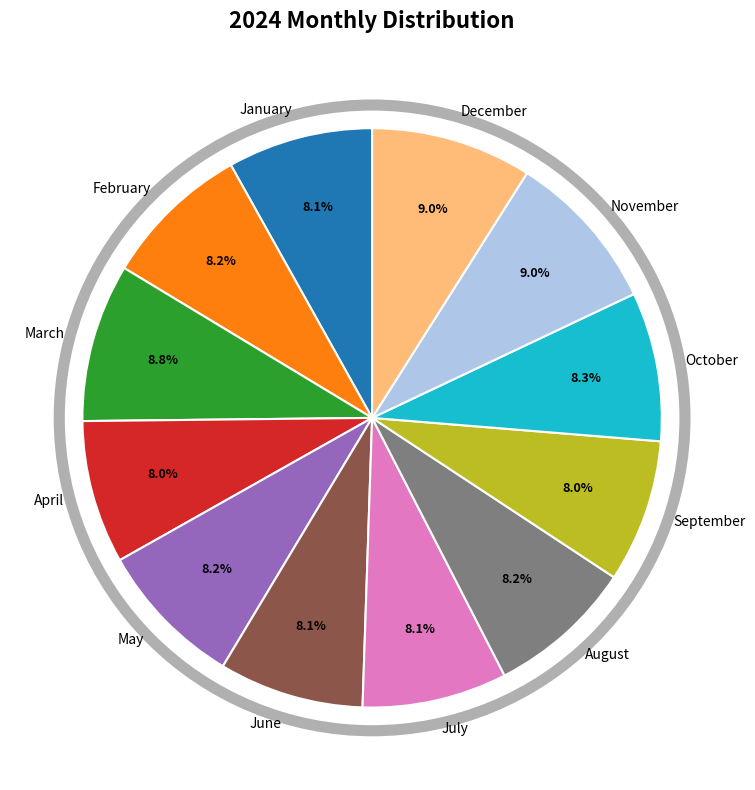

The October slice represents 1% of the pie. True or false?

False